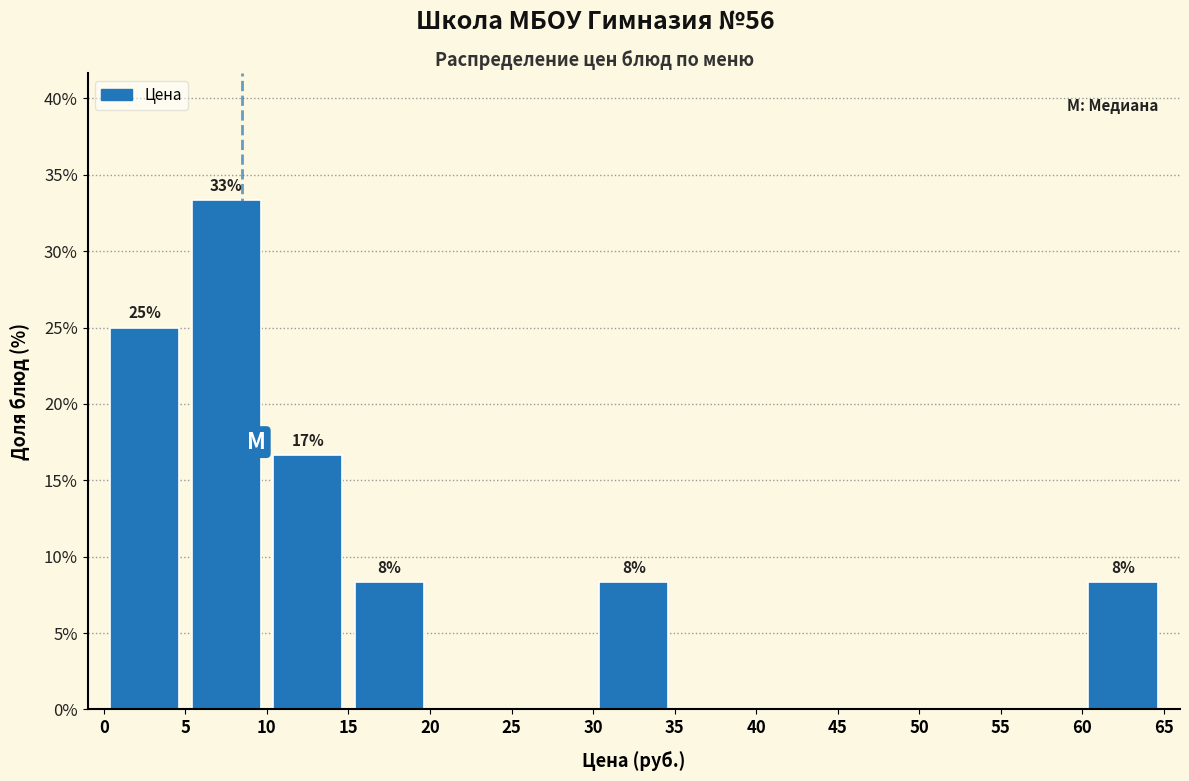

Over which range of the x-axis is the bar tallest?

5 to 10